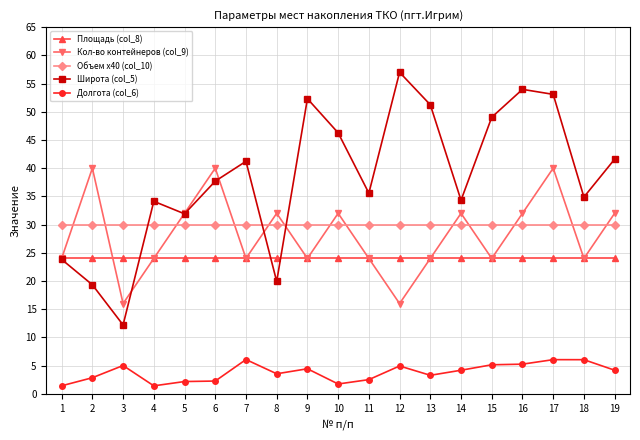

True or false: Площадь (col_8) and Объем х40 (col_10) intersect in this chart.

False